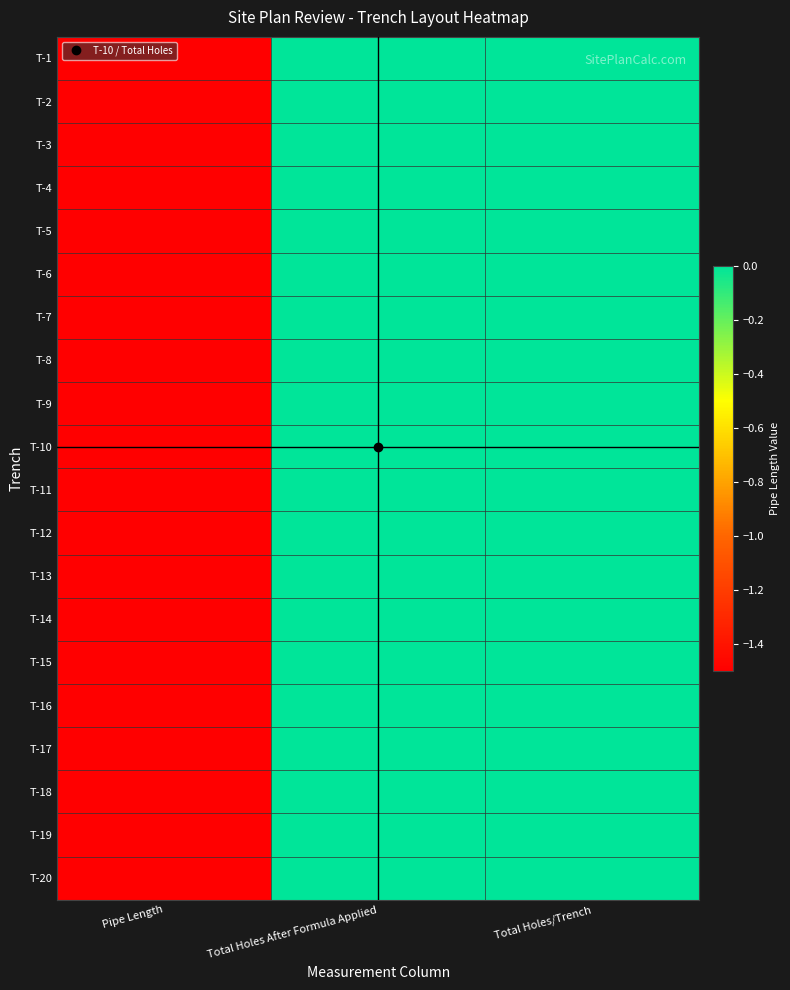

What is the total value across all series at Pipe Length?

-30.0